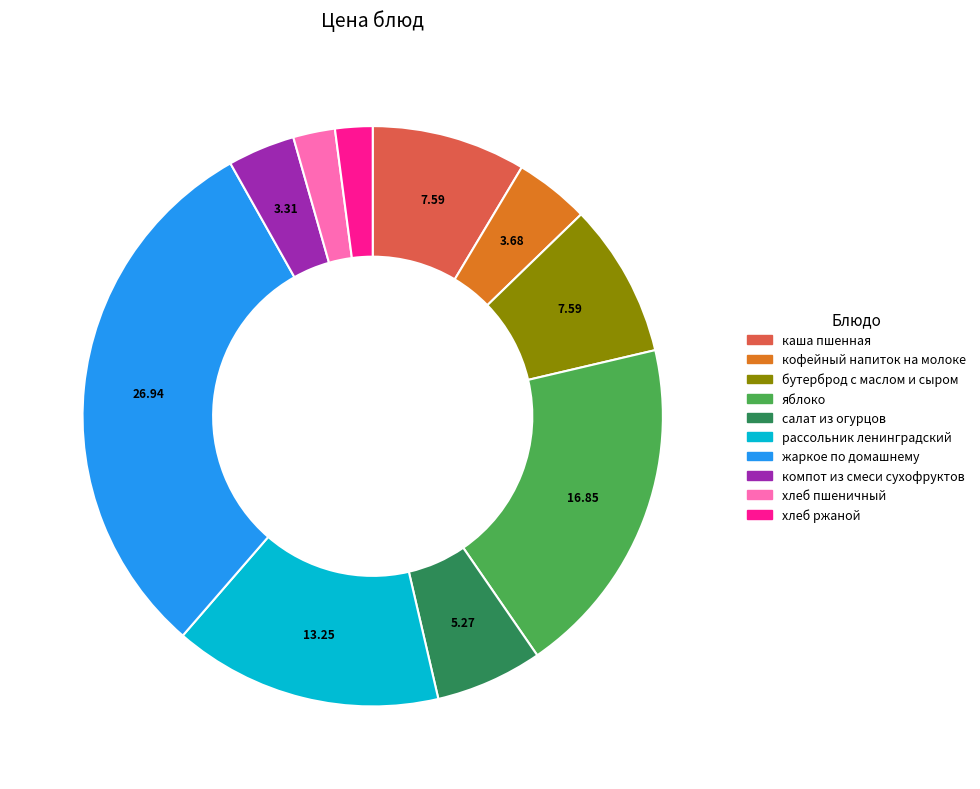

What is the largest slice in the pie chart?

жаркое по домашнему